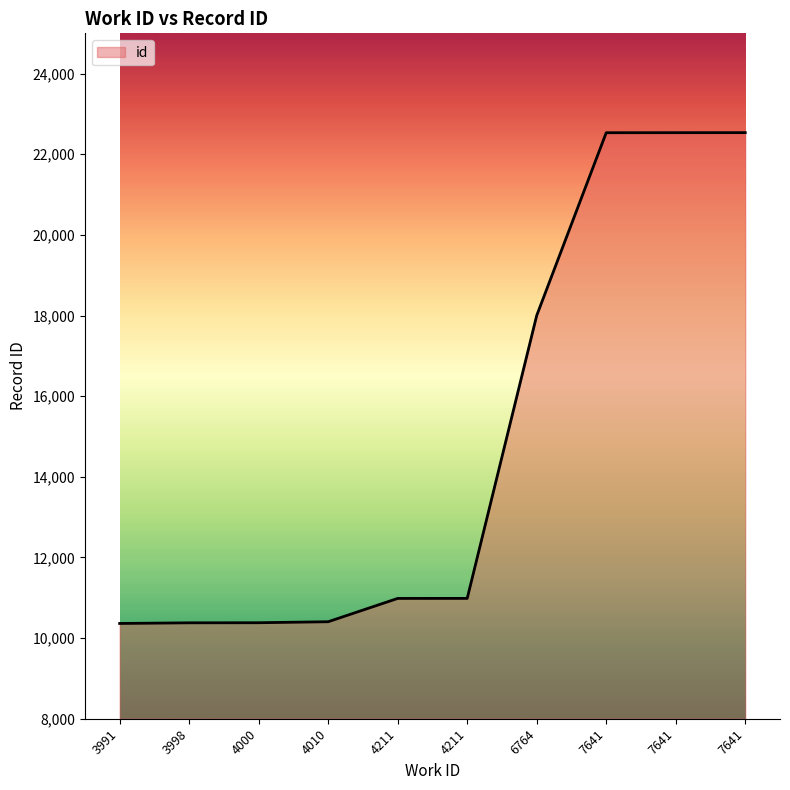

Rank the categories by value from highest to lowest.

7641, 7641, 7641, 6764, 4211, 4211, 4010, 4000, 3998, 3991